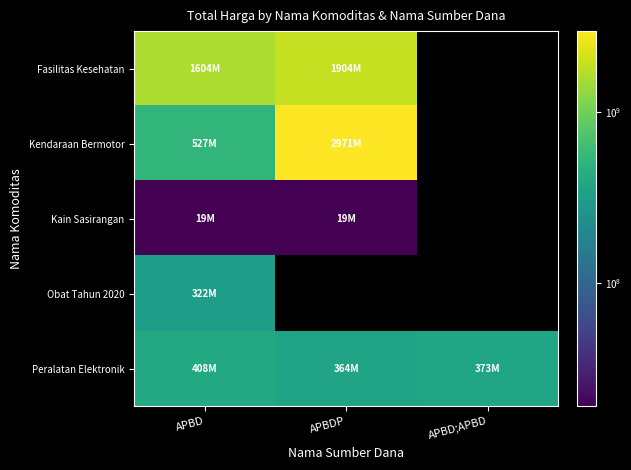

Which label corresponds to the largest value in the chart?

APBDP